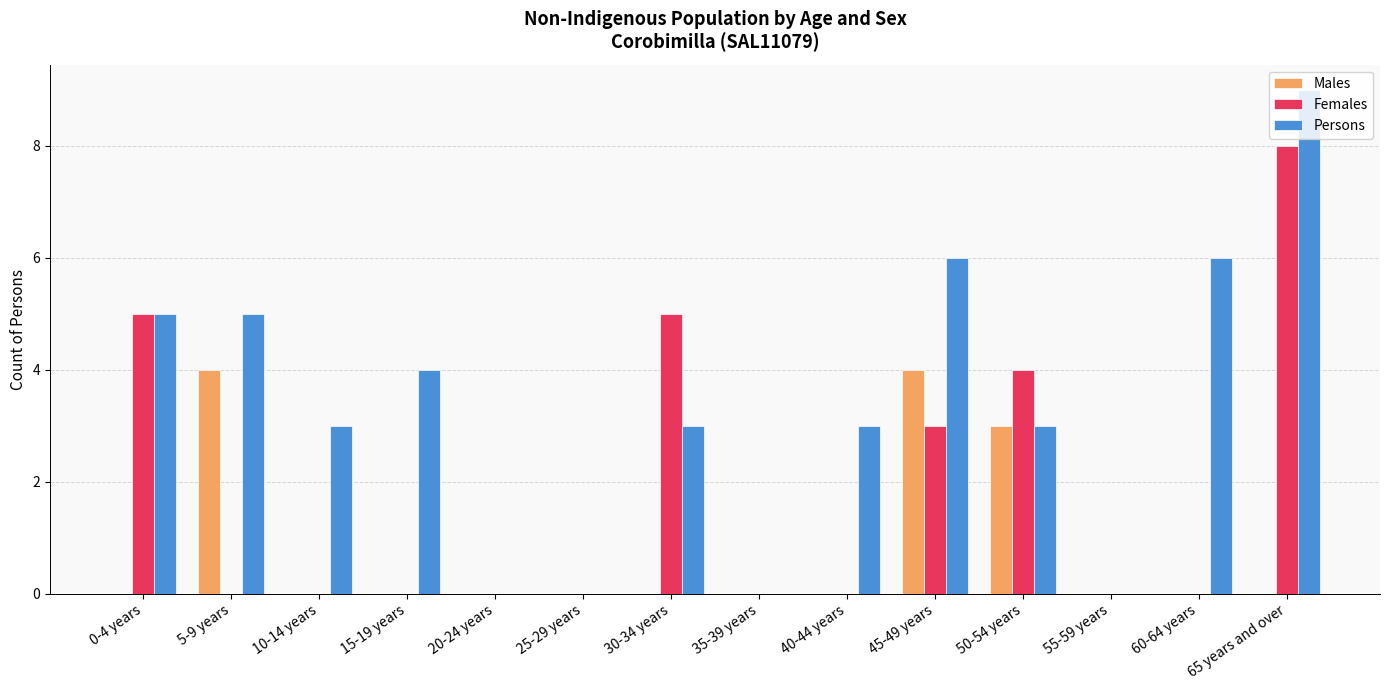

Is the value of Females at 0-4 years greater than the value of Males at 40-44 years?

Yes